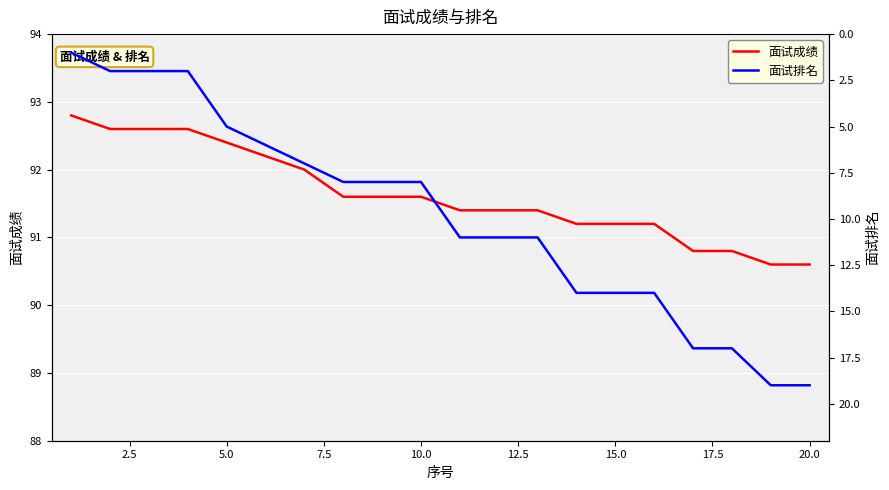

What is the minimum value for 面试成绩?

90.6